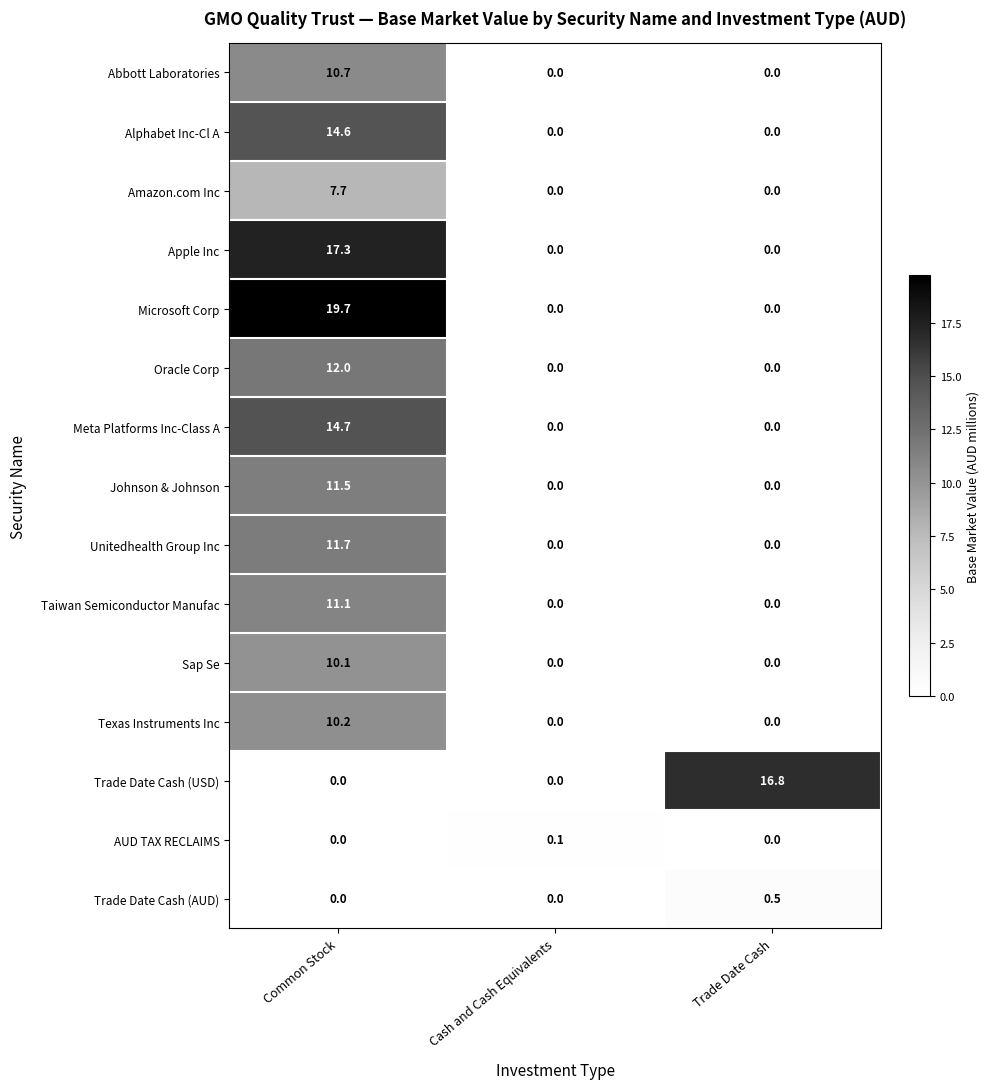

What is the spread (max minus min) of values at Common Stock?

19.7